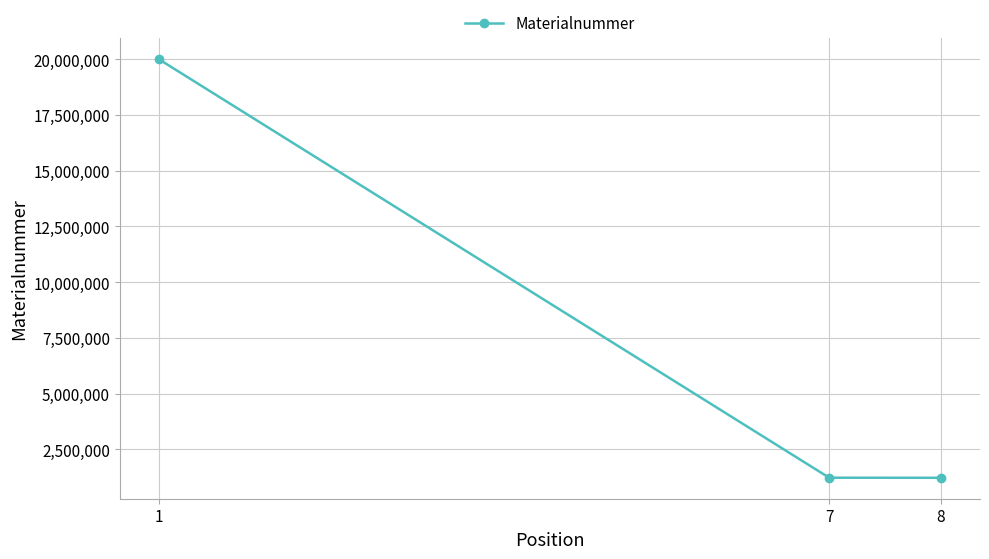

What is the maximum value shown in the chart?

20001311